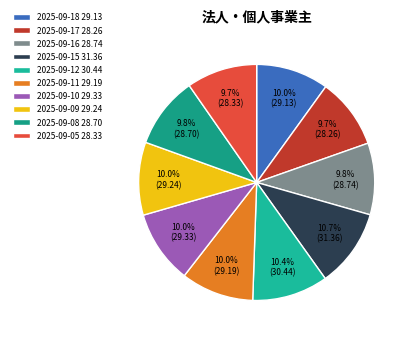

What percentage is the 2025-09-08 slice, to the nearest percent?

10%